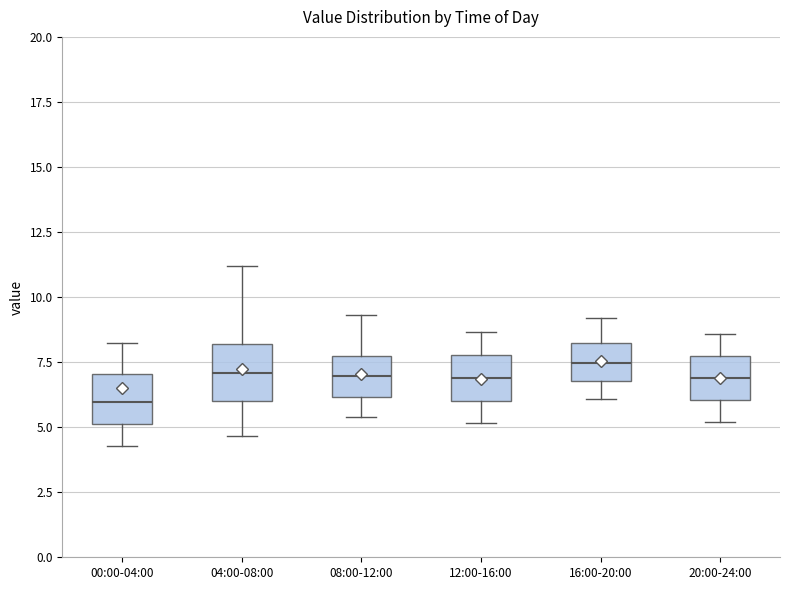

Where does the lower whisker of the box for 16:00-20:00 end on the y-axis? The values are not printed on the chart, so give them approximately, as read against the axis.

6.0